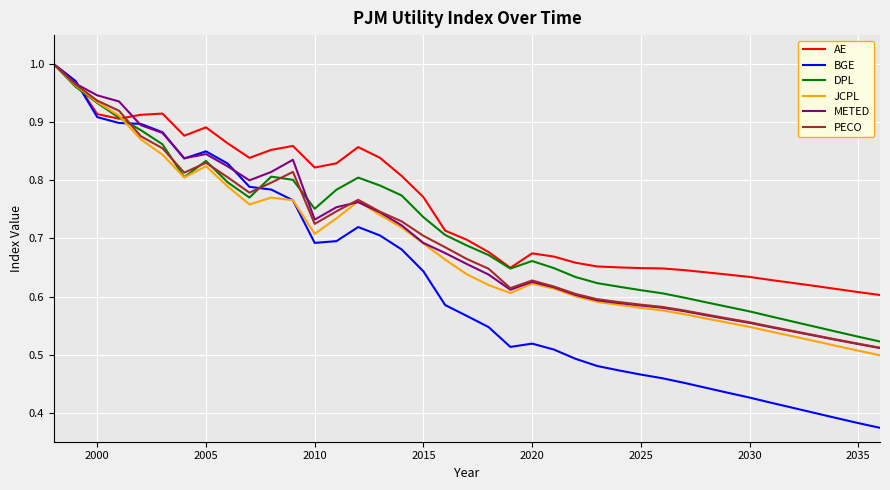

At how many categories does at least one series exceed 0?

39